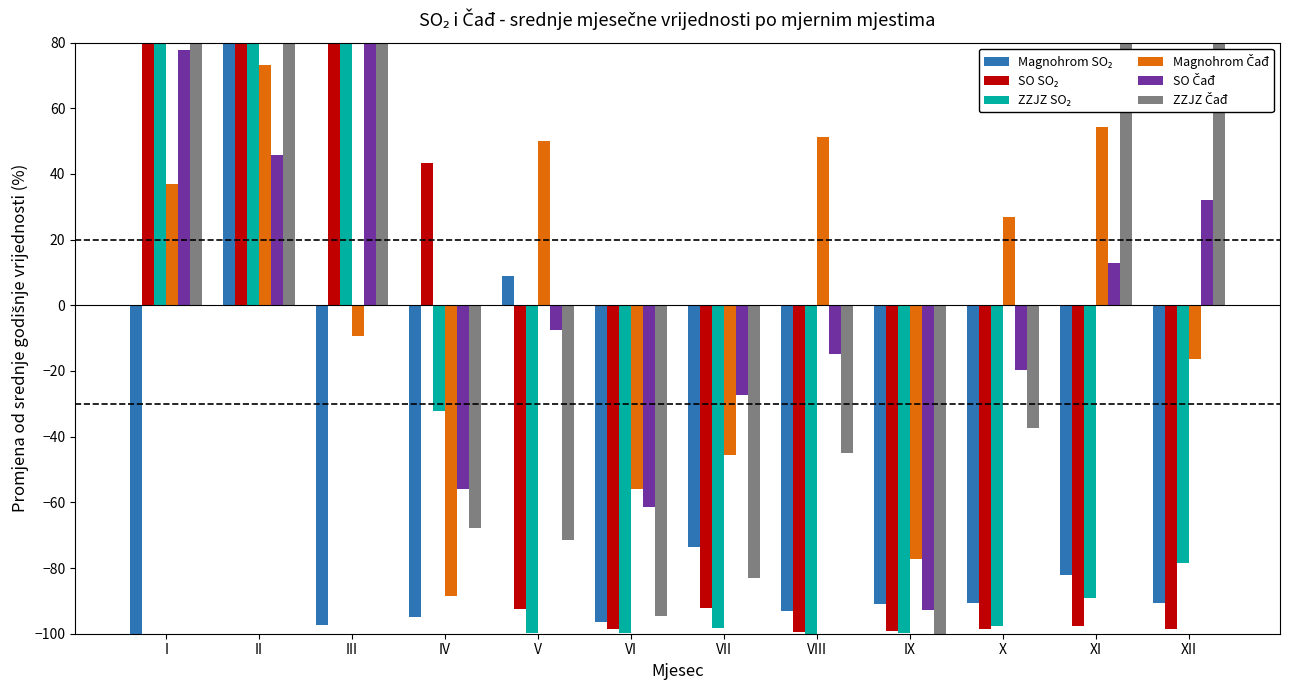

Rank the series by their maximum value, from highest to lowest.

Magnohrom SO₂, ZZJZ SO₂, SO SO₂, ZZJZ Čađ, SO Čađ, Magnohrom Čađ